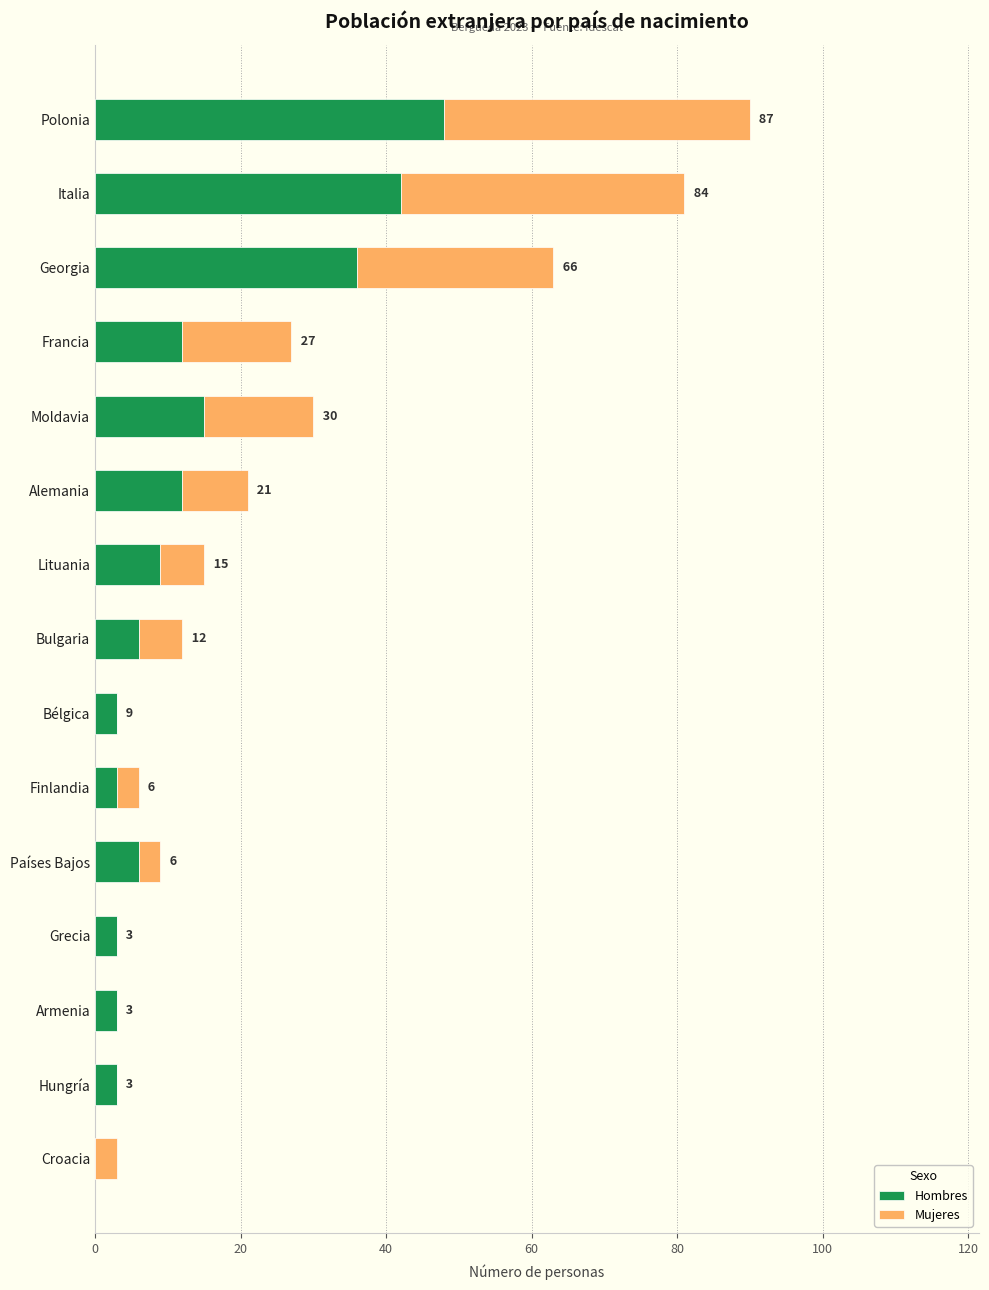

Which category has the highest value in the Hombres series?

Polonia